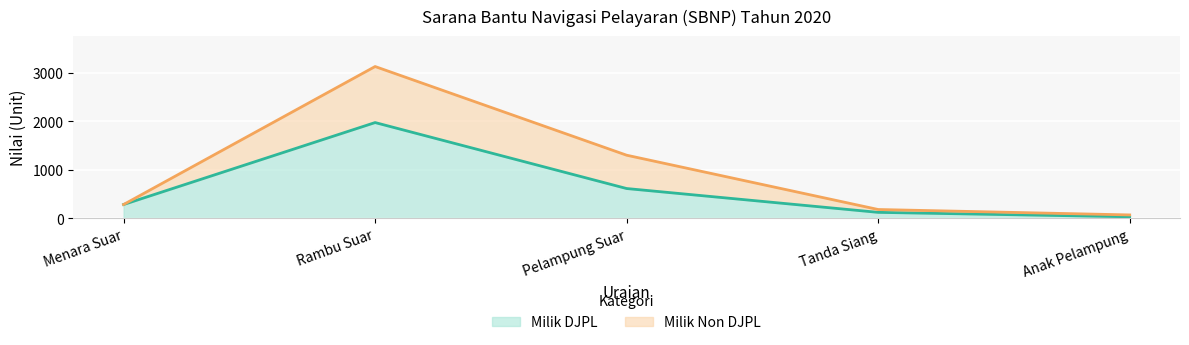

List the labels in order of value, smallest first.

Anak Pelampung, Tanda Siang, Menara Suar, Pelampung Suar, Rambu Suar